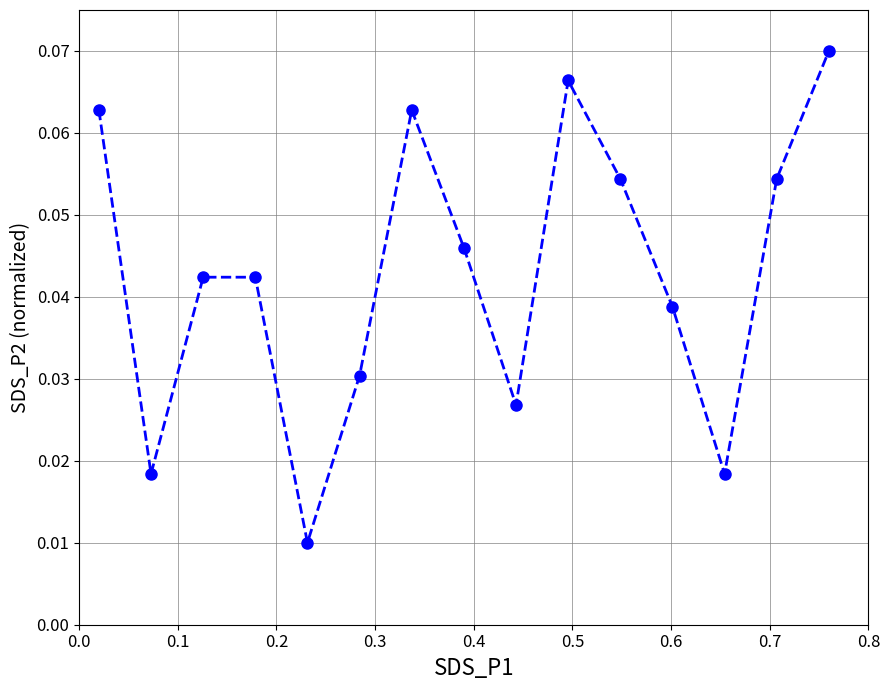

How many values are between 0 and 1?

15